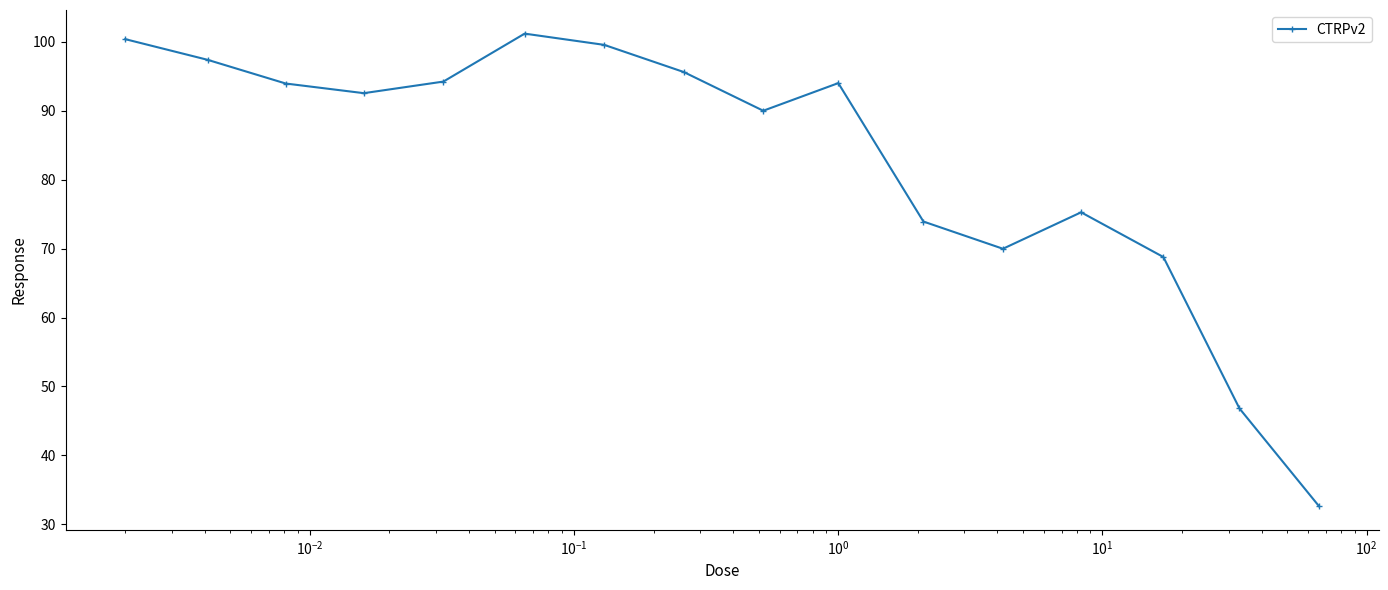

How many interior local peaks (higher than both neighbors) does the data have?

3